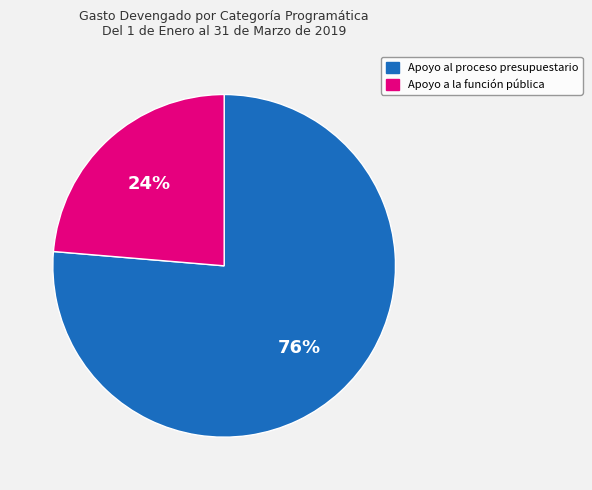

Do Apoyo a la función pública and Apoyo al proceso presupuestario together represent more than half of the pie?

Yes